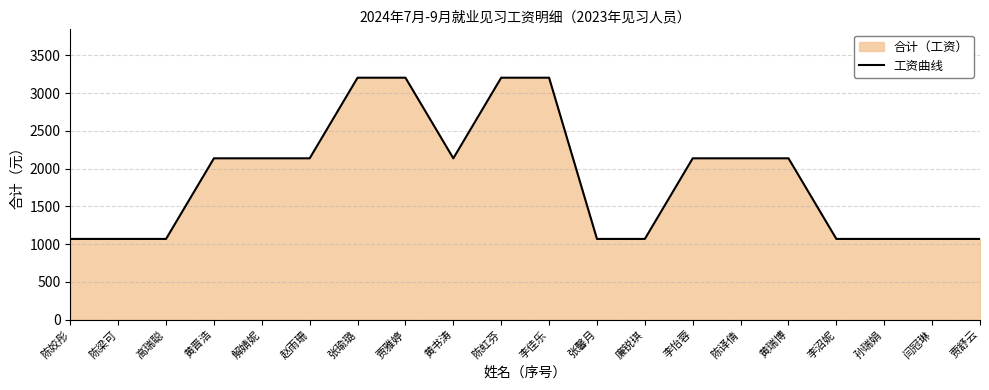

Where is the data nearest to the value 2136?

黄晋浩